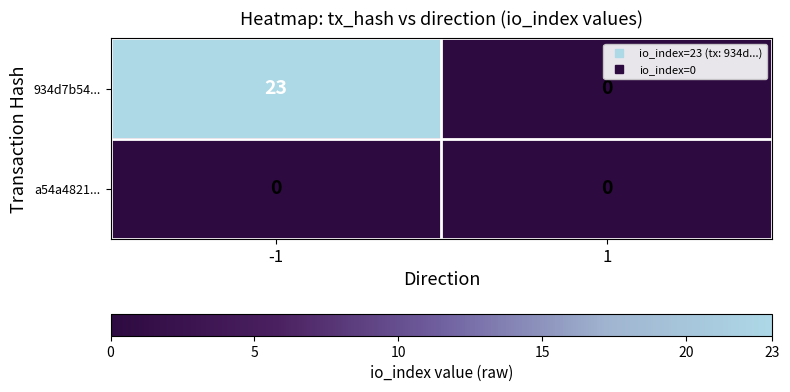

List the series in order of their overall mean, lowest first.

a54a4821..., 934d7b54...